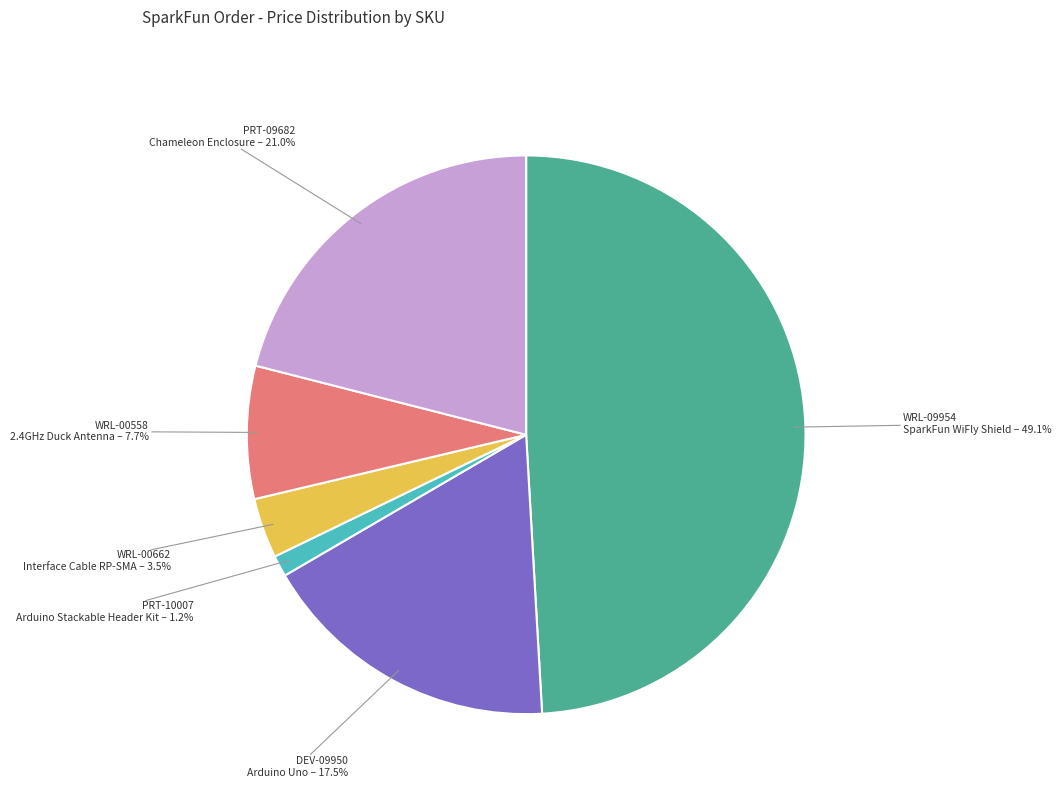

Which slice is the largest?

WRL-09954 SparkFun WiFly Shield